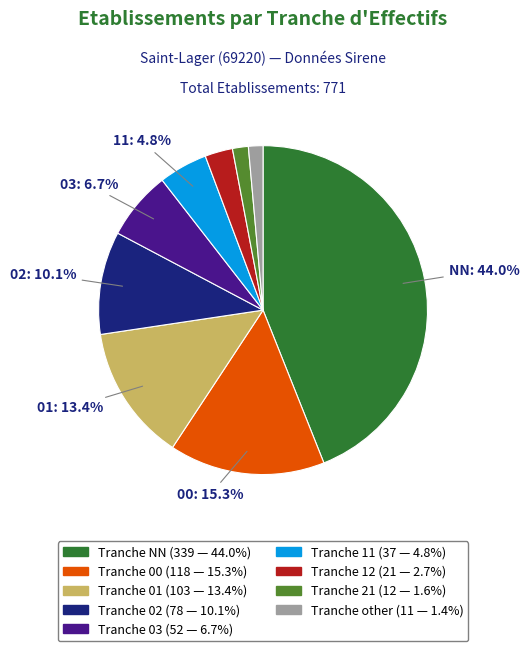

Is there any slice that represents more than half of the pie?

No